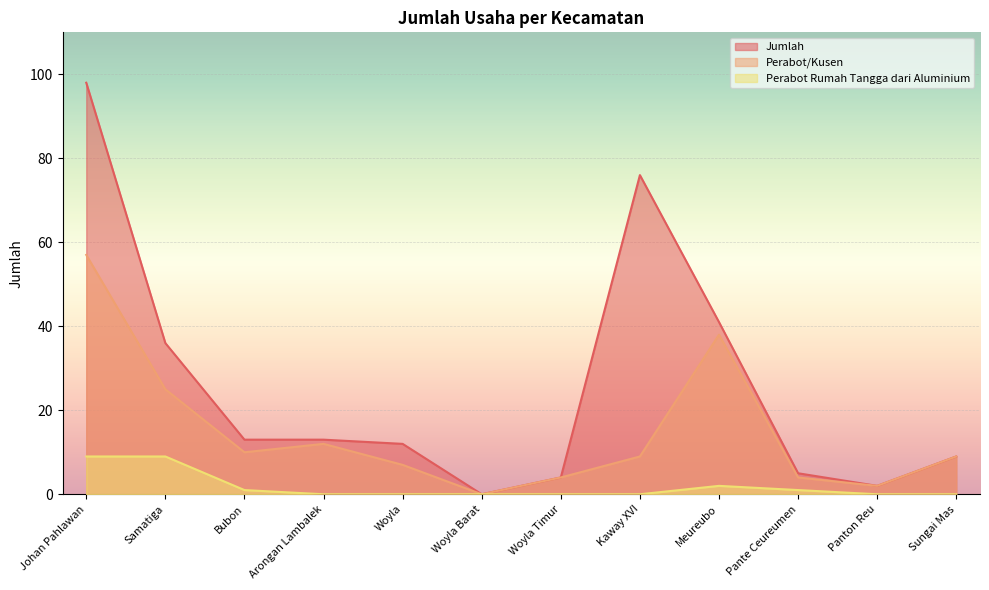

Reading left to right, transcribe all the data shown in this chart.

Jumlah: Johan Pahlawan=98	Samatiga=36	Bubon=13	Arongan Lambalek=13	Woyla=12	Woyla Barat=0	Woyla Timur=4	Kaway XVI=76	Meureubo=41	Pante Ceureumen=5	Panton Reu=2	Sungai Mas=9
Perabot/Kusen: Johan Pahlawan=57	Samatiga=25	Bubon=10	Arongan Lambalek=12	Woyla=7	Woyla Barat=0	Woyla Timur=4	Kaway XVI=9	Meureubo=38	Pante Ceureumen=4	Panton Reu=2	Sungai Mas=9
Perabot Rumah Tangga dari Aluminium: Johan Pahlawan=9	Samatiga=9	Bubon=1	Arongan Lambalek=0	Woyla=0	Woyla Barat=0	Woyla Timur=0	Kaway XVI=0	Meureubo=2	Pante Ceureumen=1	Panton Reu=0	Sungai Mas=0